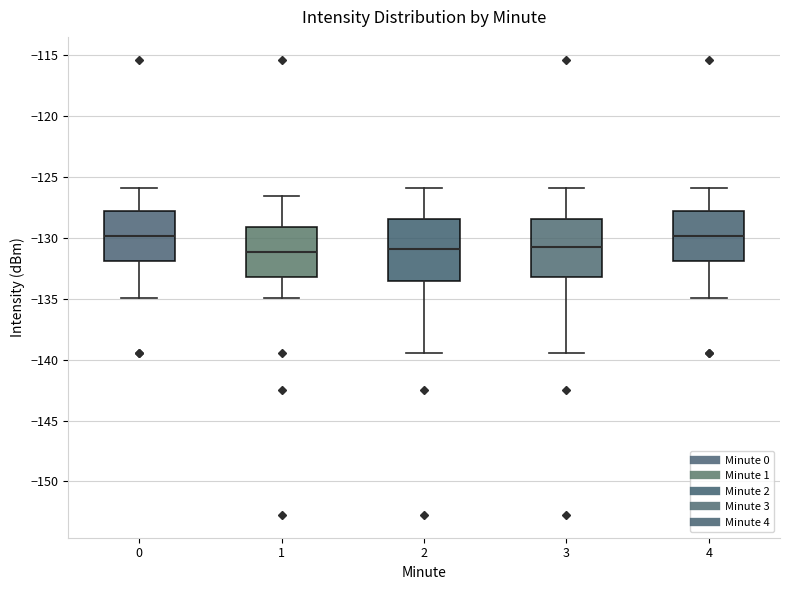

Reading left to right, read every box against the y-axis: the position of its median line, the range the box covers, and the ends of its whiskers. The values are not printed on the chart, so give them approximately, as read against the axis.

0: median -130.0, box -132.0 to -127.5, whiskers -135.0 to -126.0
1: median -131.0, box -133.0 to -129.0, whiskers -135.0 to -126.5
2: median -131.0, box -133.5 to -128.5, whiskers -139.5 to -126.0
3: median -130.5, box -133.0 to -128.5, whiskers -139.5 to -126.0
4: median -130.0, box -132.0 to -127.5, whiskers -135.0 to -126.0